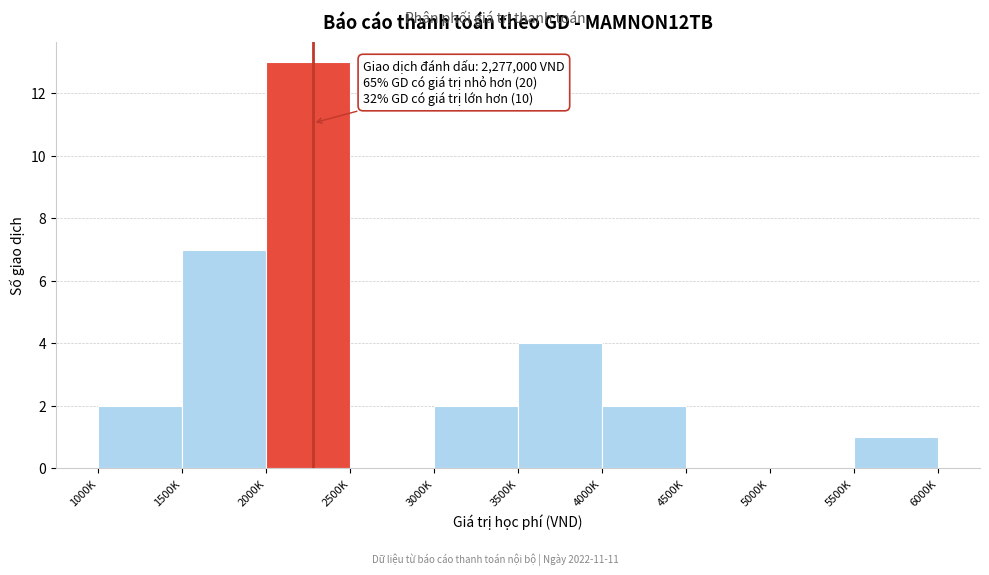

Reading right to left, list all the values displayed in this chart.

5500K=1	5000K=0	4500K=0	4000K=2	3500K=4	3000K=2	2500K=0	2000K=13	1500K=7	1000K=2